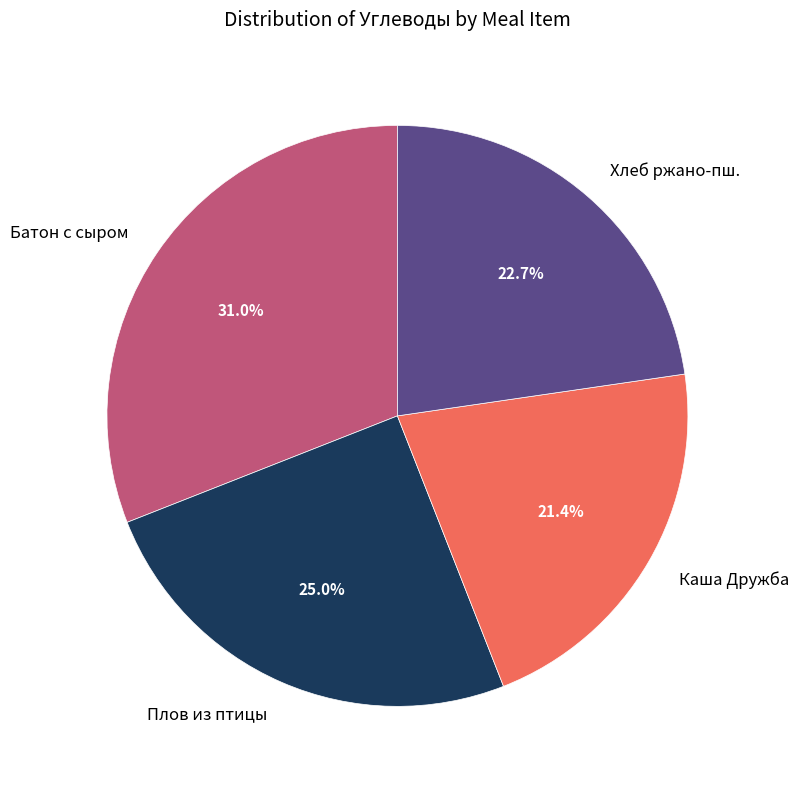

Approximately how many times larger is the value at Хлеб ржано-пш. compared to Батон с сыром?

0.7